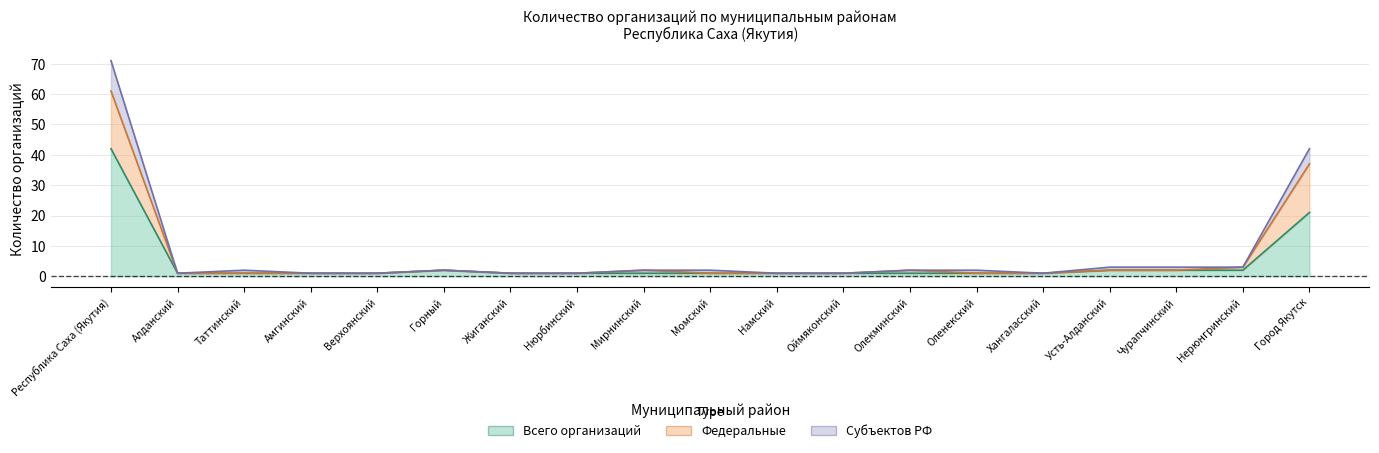

True or false: Субъектов РФ and Федеральные intersect in this chart.

False